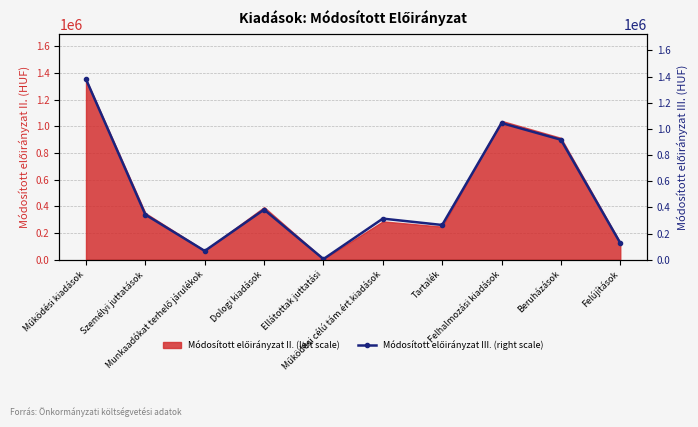

Between Dologi kiadások and Beruházások, which is larger?

Beruházások